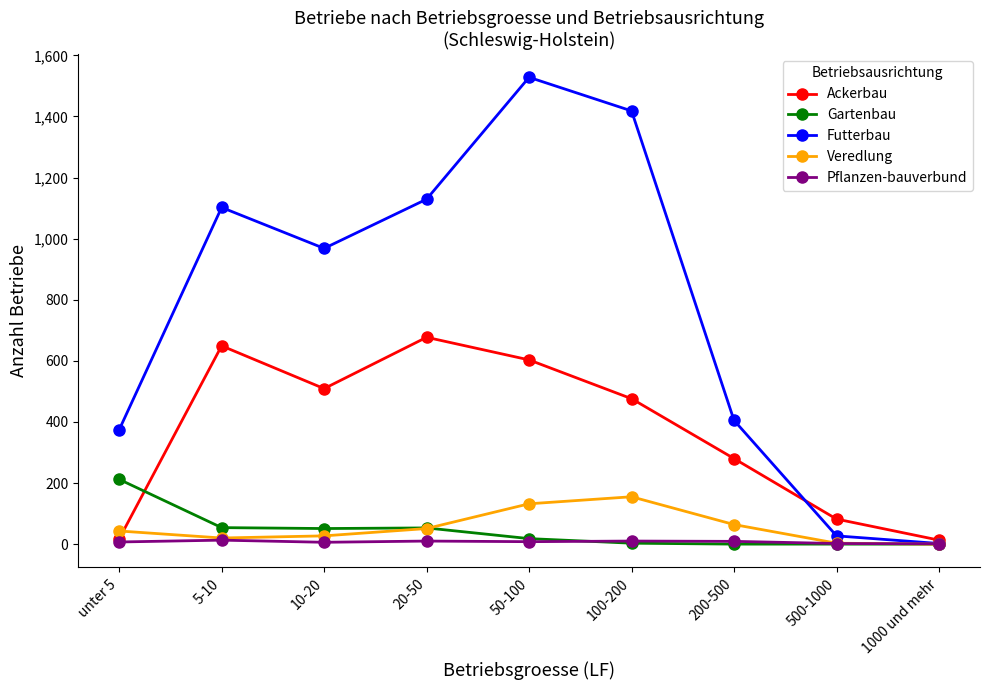

What is the label of the 3rd point from the right?

200-500